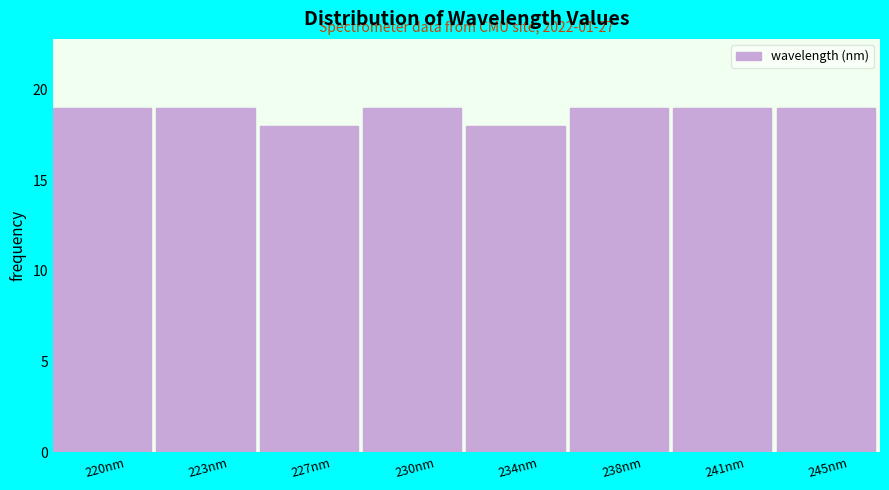

Reading left to right, extract all data points from this chart.

19	19	18	19	18	19	19	19